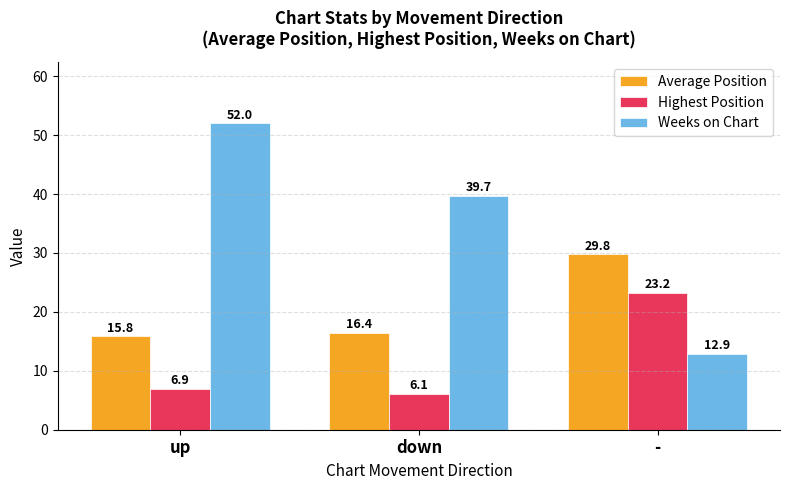

Reading right to left, list all the values displayed in this chart.

Average Position: 29.8	16.4	15.8
Highest Position: 23.2	6.1	6.9
Weeks on Chart: 12.9	39.7	52.0